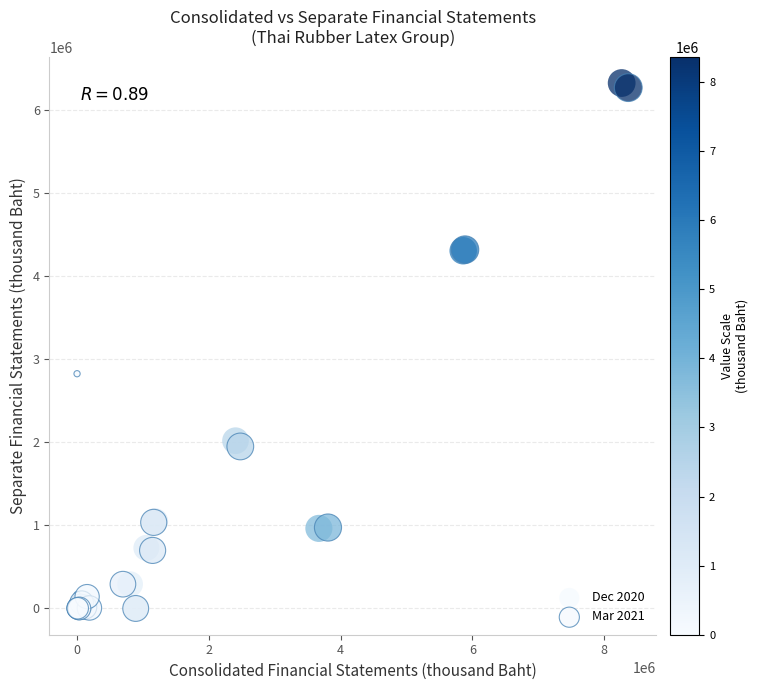

Which series has the largest Y range (max minus min)?

Dec 2020